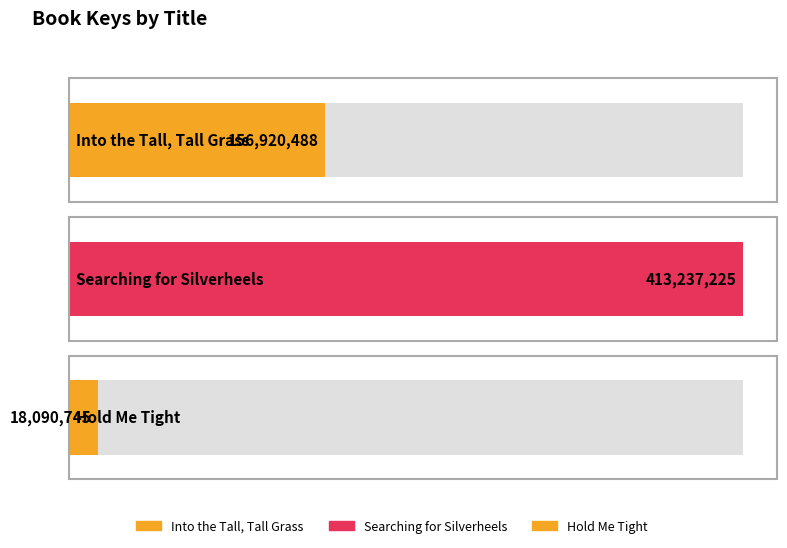

What is the label of the 1st bar from the left?

Into the Tall, Tall Grass